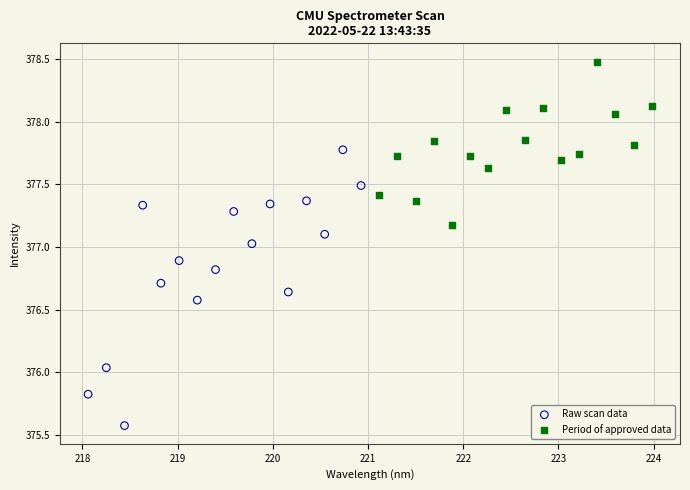

Which series contains the highest Y value?

Period of approved data